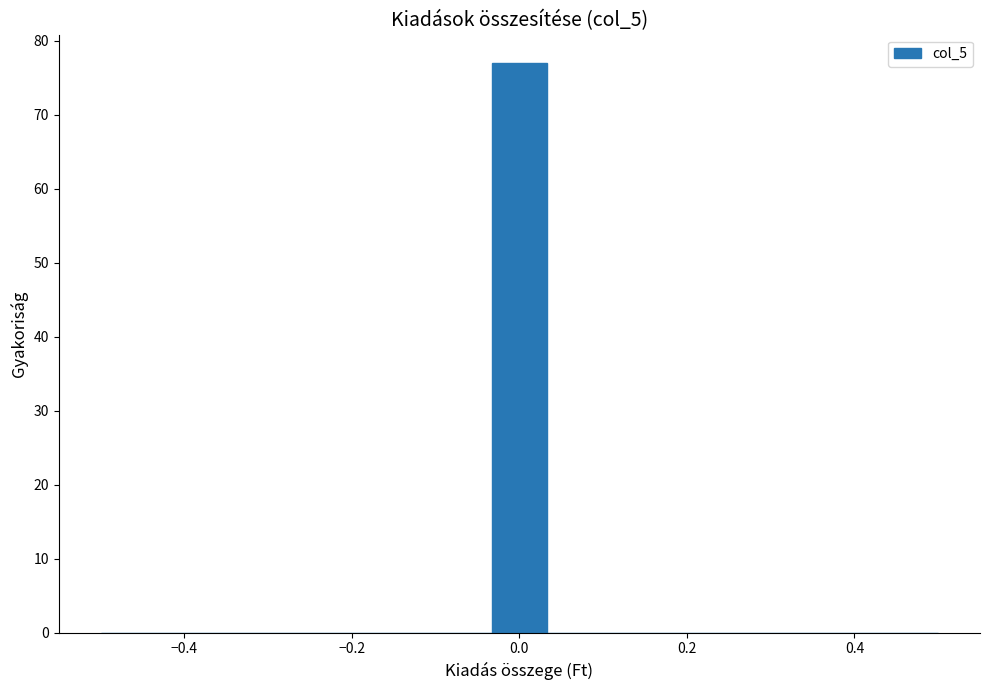

Read against the x-axis, roughly where is the centre of the tallest bar?

0.00